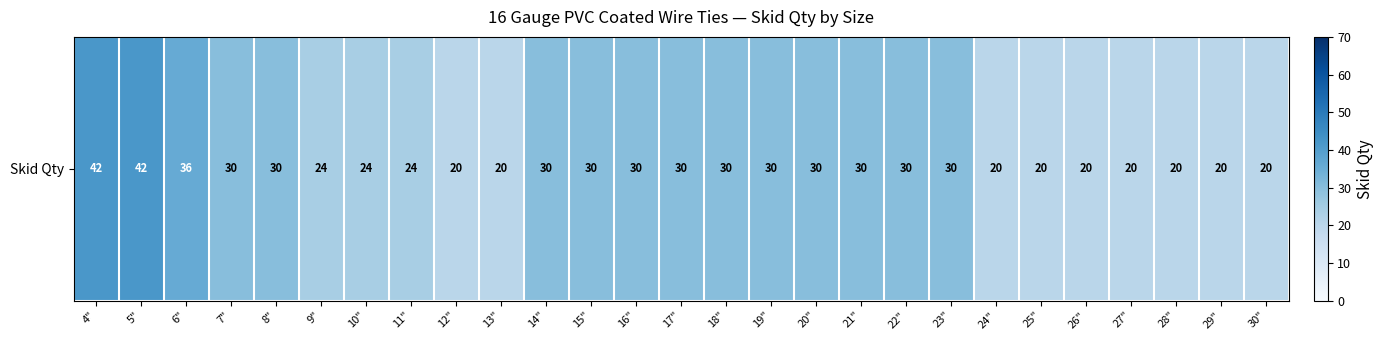

Where does the data first go above 30?

4"